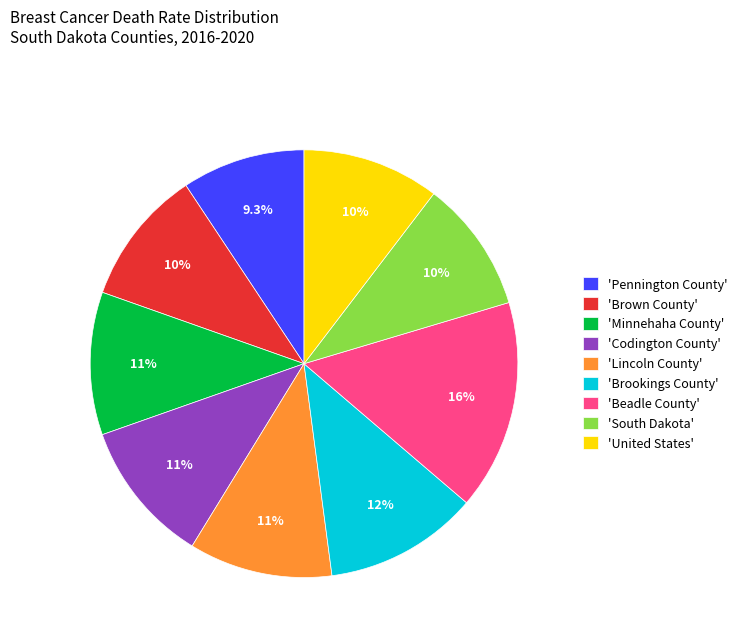

What is the ratio of the value at 'Minnehaha County' to the value at 'Codington County'?

1.0